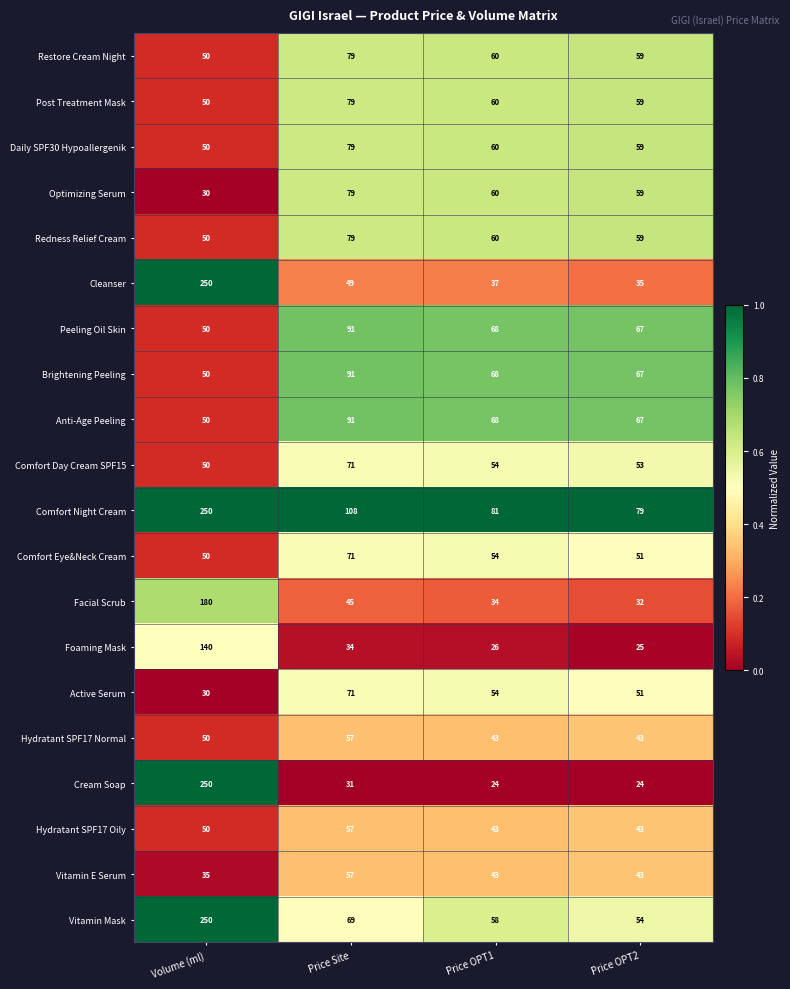

What is the sum of the Optimizing Serum values at Price Site and Price OPT1?

139